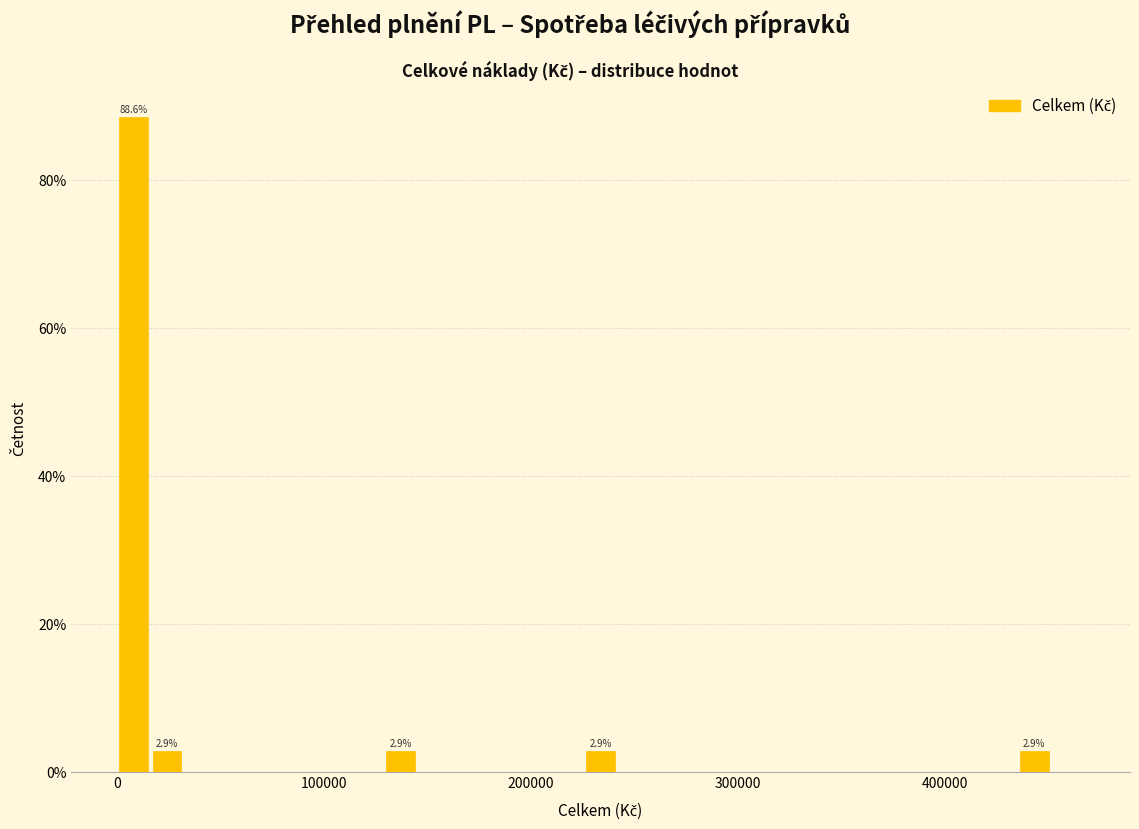

Read against the x-axis, roughly where is the centre of the tallest bar?

10000